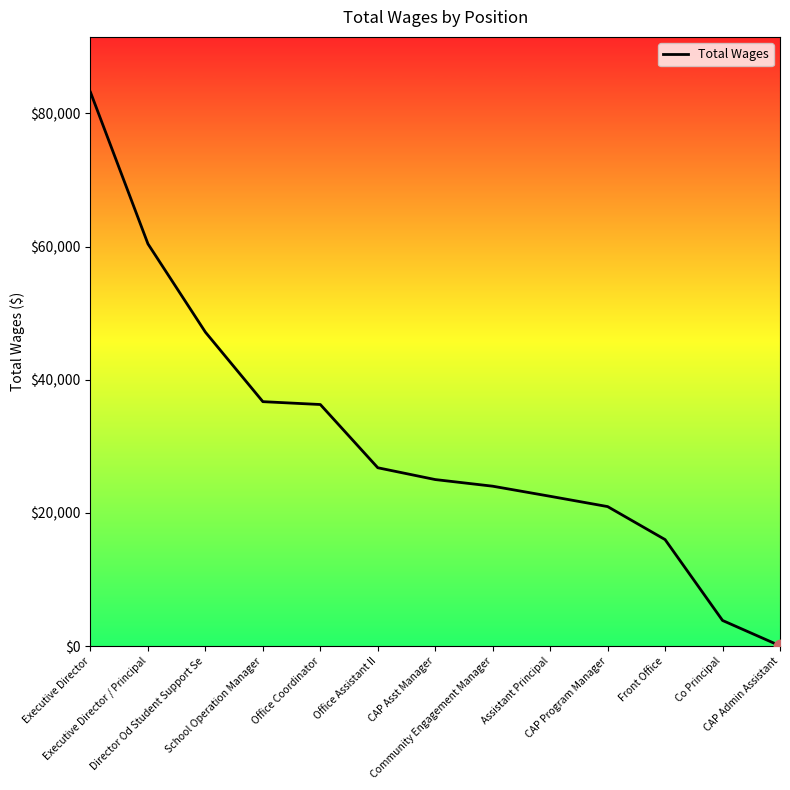

What is the ratio of the value at Executive Director / Principal to the value at Office Assistant II?

2.3